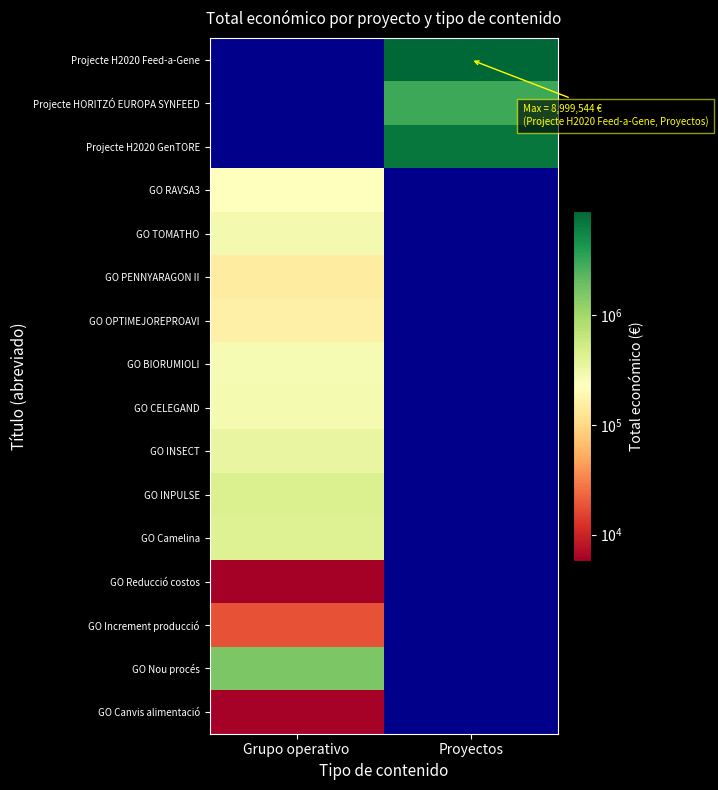

Rank the series at Grupo operativo from highest to lowest value.

GO Nou procés, GO INPULSE, GO Camelina, GO INSECT, GO TOMATHO, GO CELEGAND, GO BIORUMIOLI, GO RAVSA3, GO OPTIMEJOREPROAVI, GO PENNYARAGON II, GO Increment producció, GO Canvis alimentació, GO Reducció costos, Projecte H2020 Feed-a-Gene, Projecte HORITZÓ EUROPA SYNFEED, Projecte H2020 GenTORE